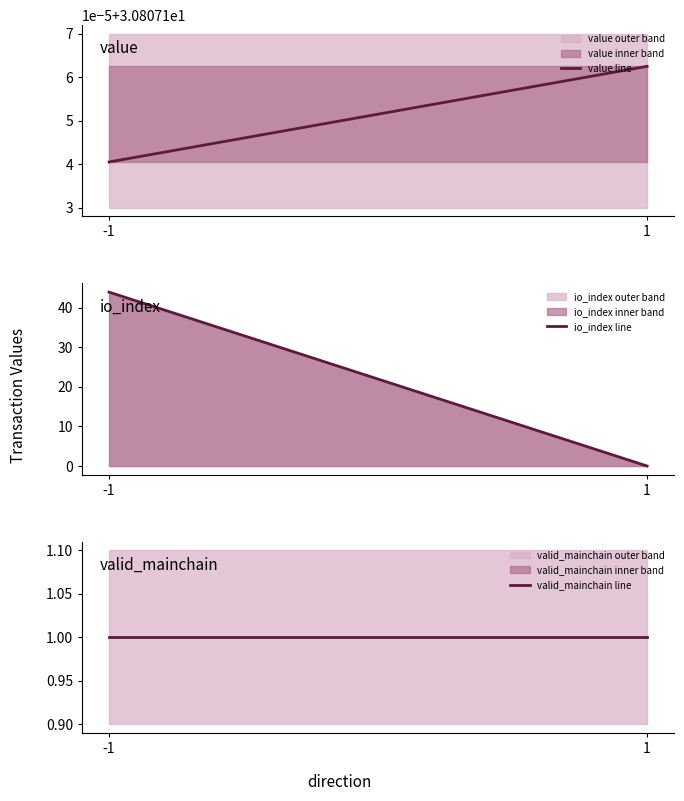

Is it true that valid_mainchain line equals 1.8 at -1?

False